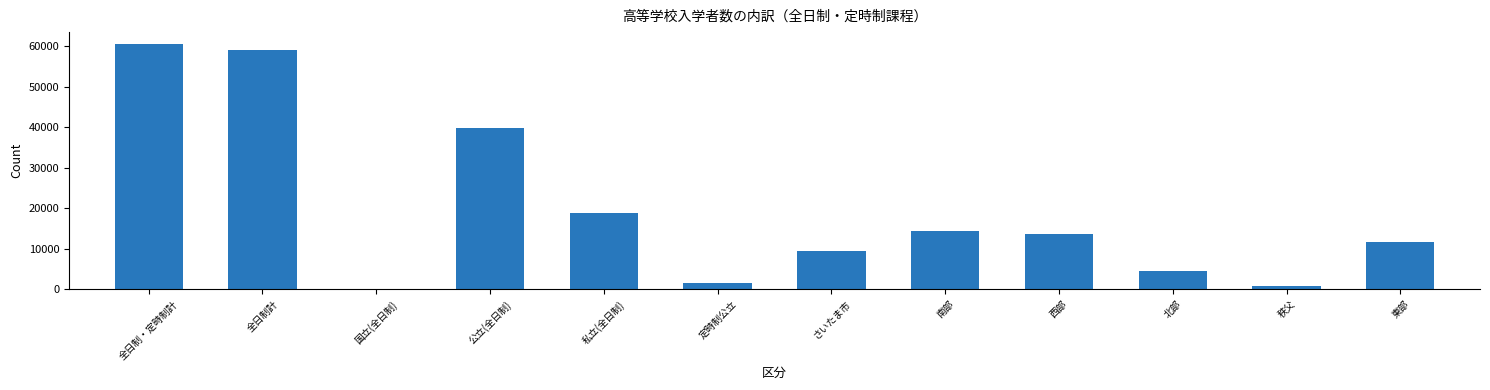

Which category has the highest value across all series?

全日制・定時制計